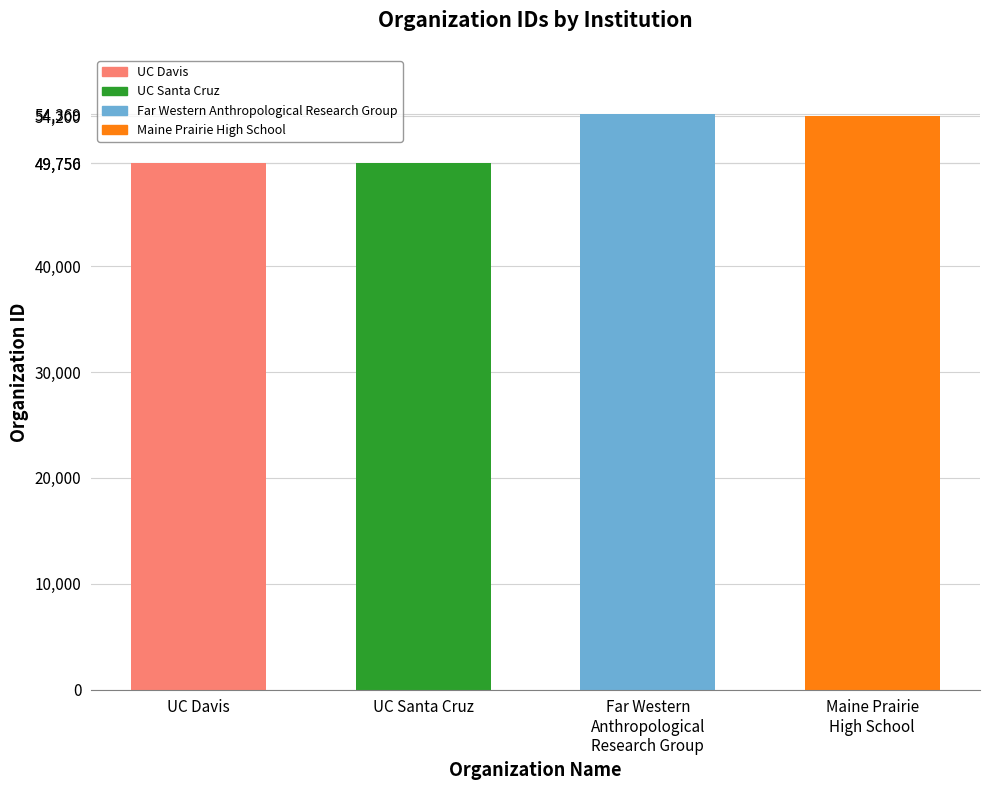

The value at Far Western
Anthropological
Research Group is 54369. True or false?

True